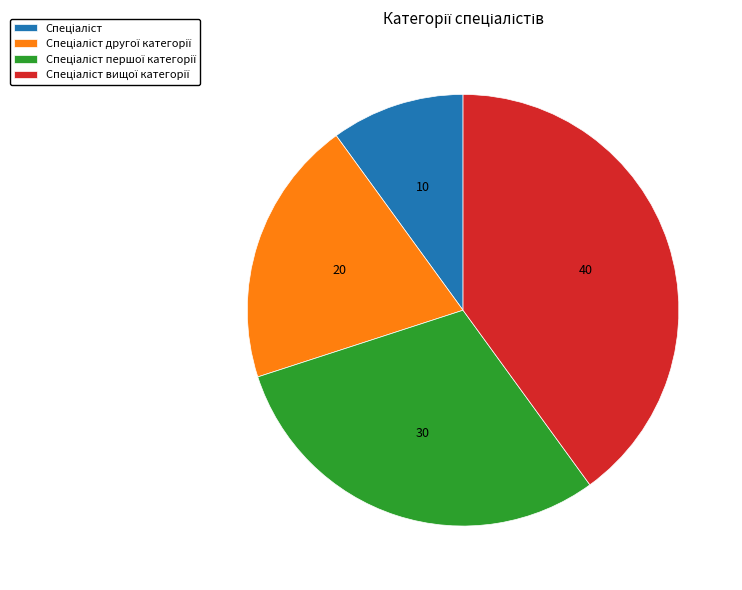

How many slices are in this pie chart?

4